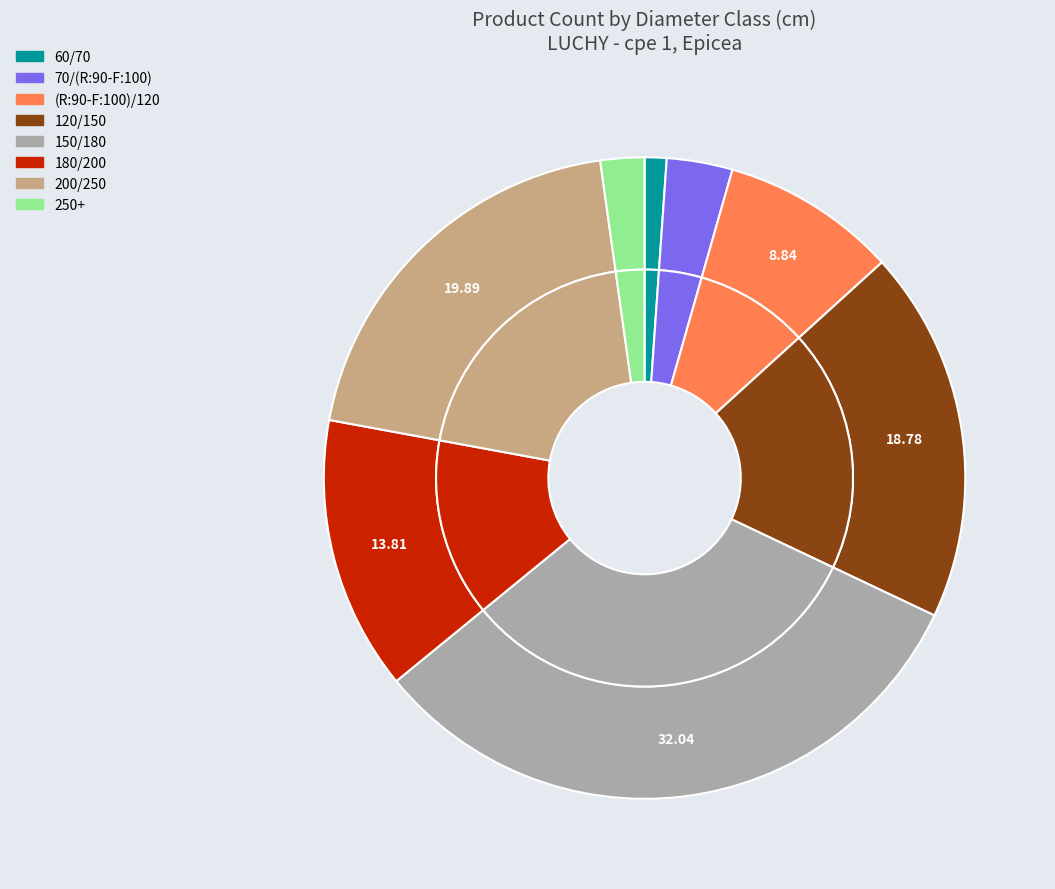

What percentage is NOT represented by 180/200?

86.2%